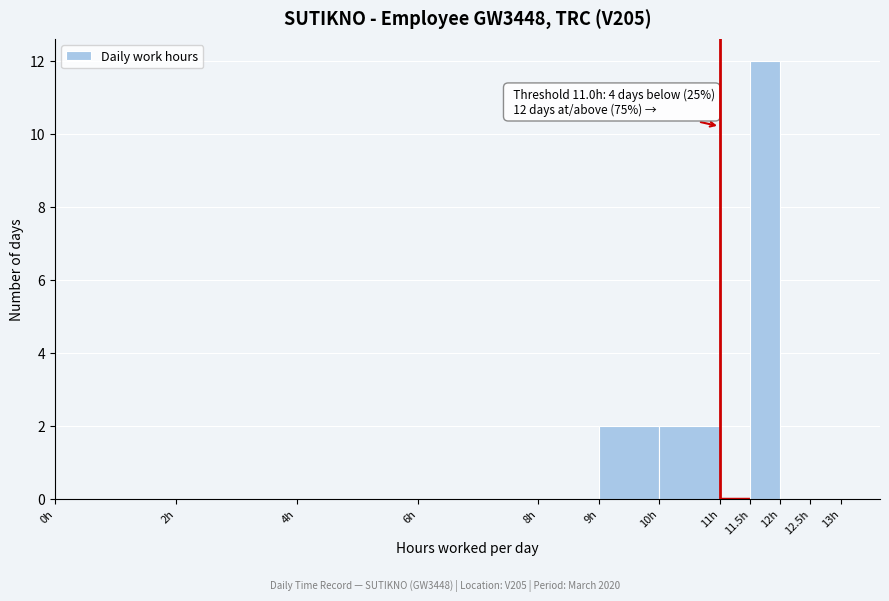

Over which range of the x-axis is the bar tallest?

11.5 to 12.0